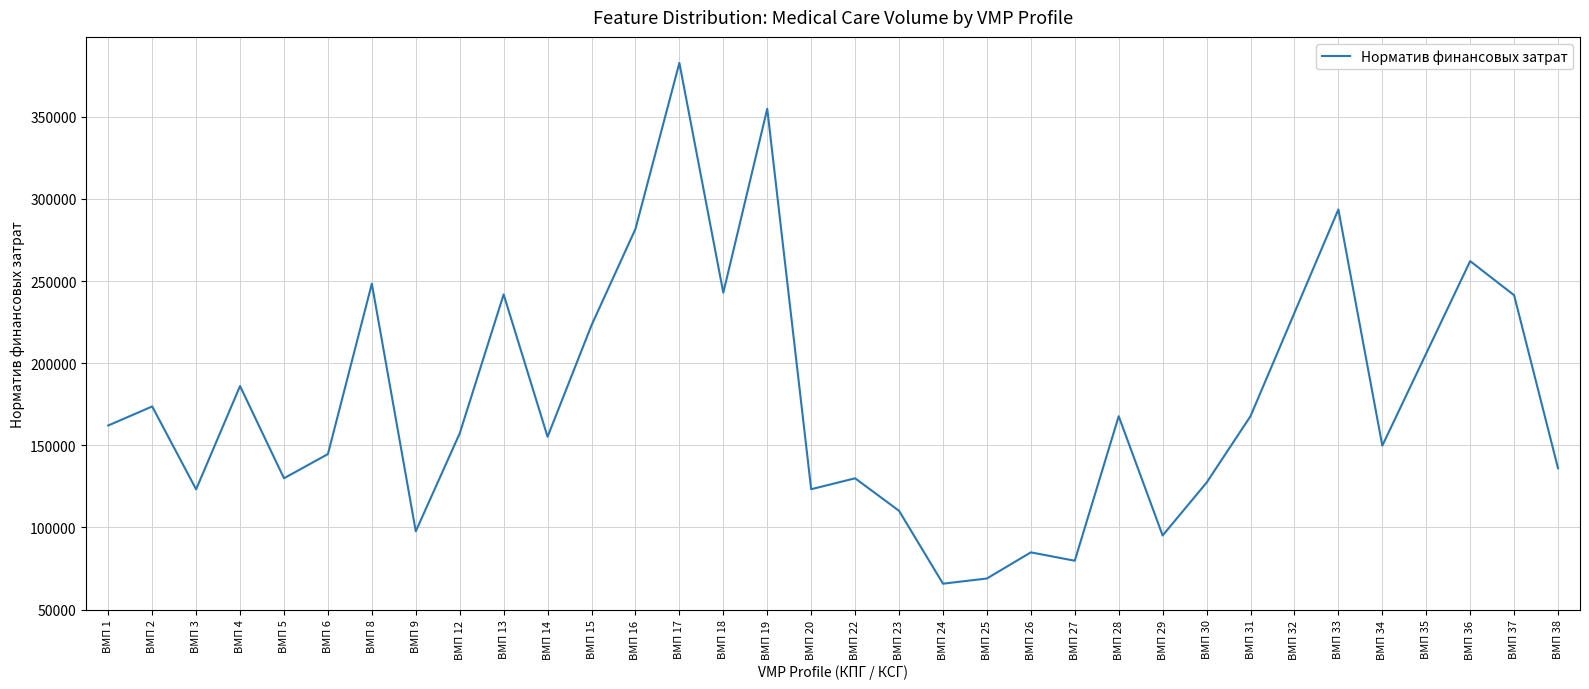

What is the minimum value shown in the chart?

65788